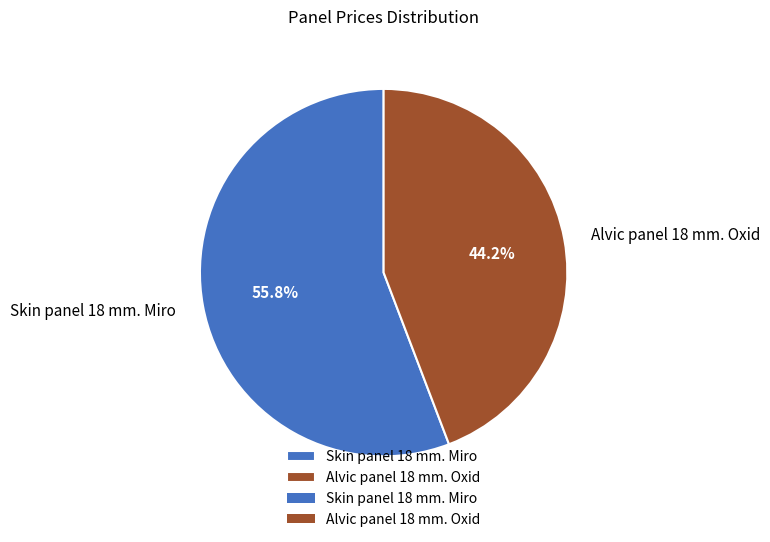

Rank the categories by value from lowest to highest.

Alvic panel 18 mm. Oxid, Skin panel 18 mm. Miro